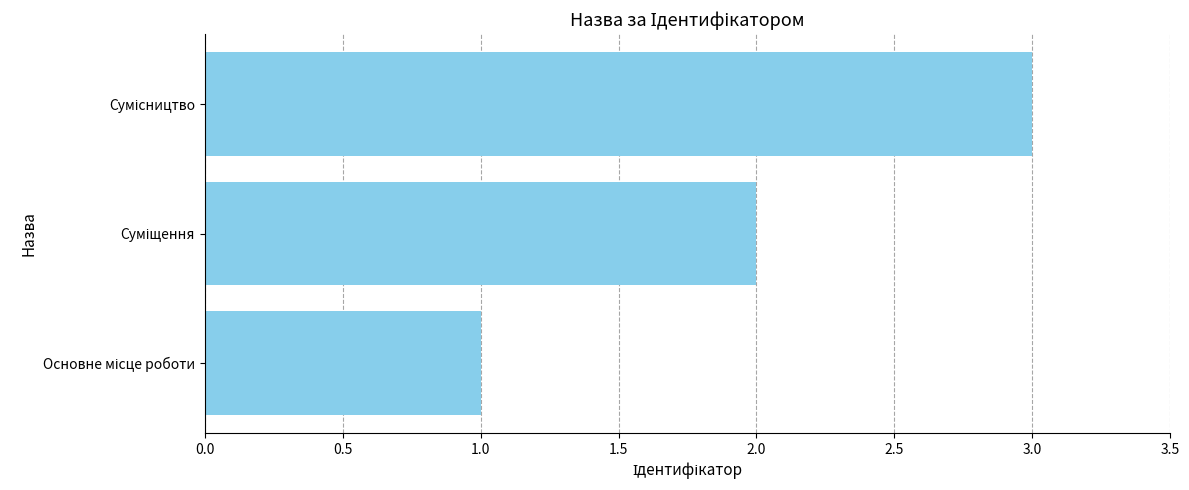

What is the greatest value displayed?

3